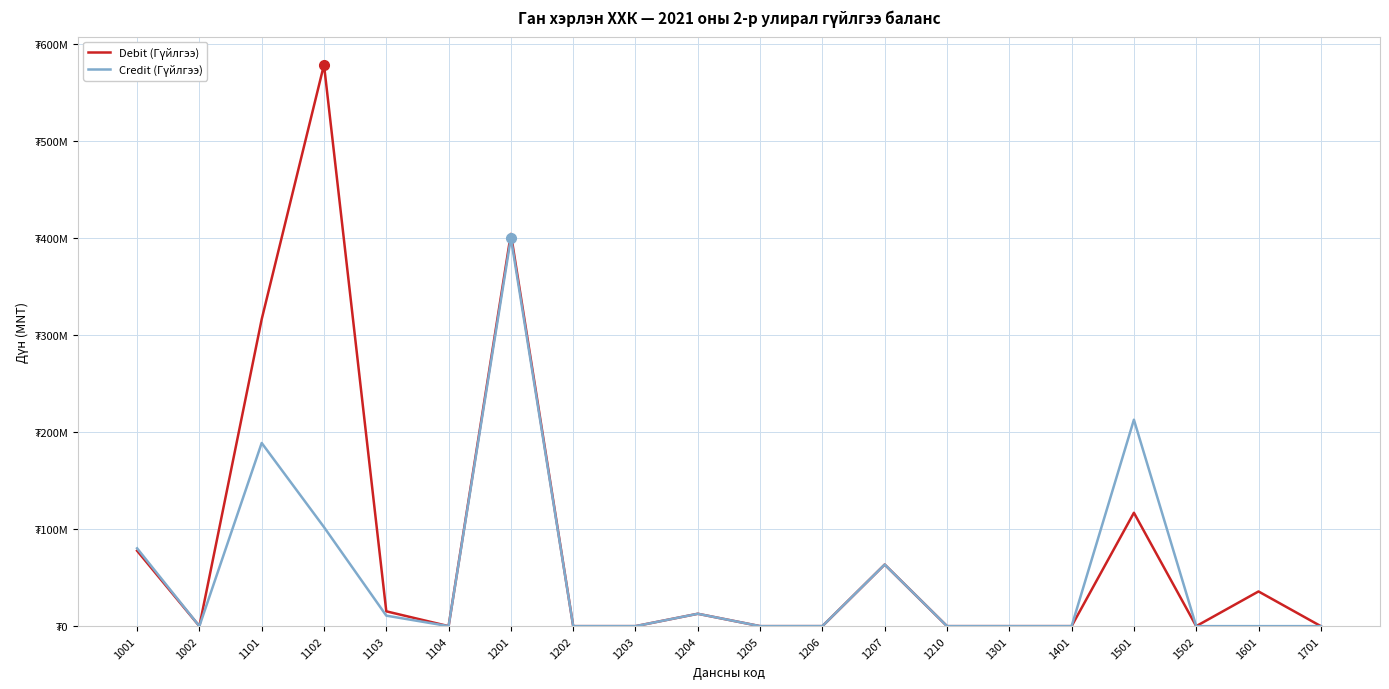

What is the difference between the Debit (Гүйлгээ) values at 1002 and 1207?

63471201.2